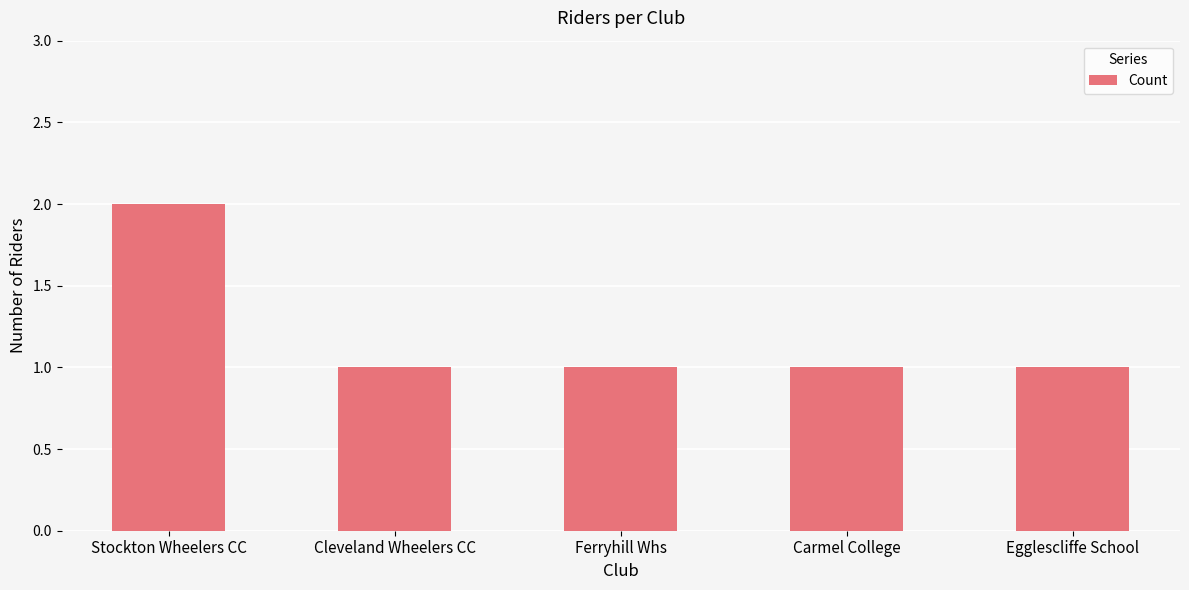

True or false: the data shows 3 at Stockton Wheelers CC.

False